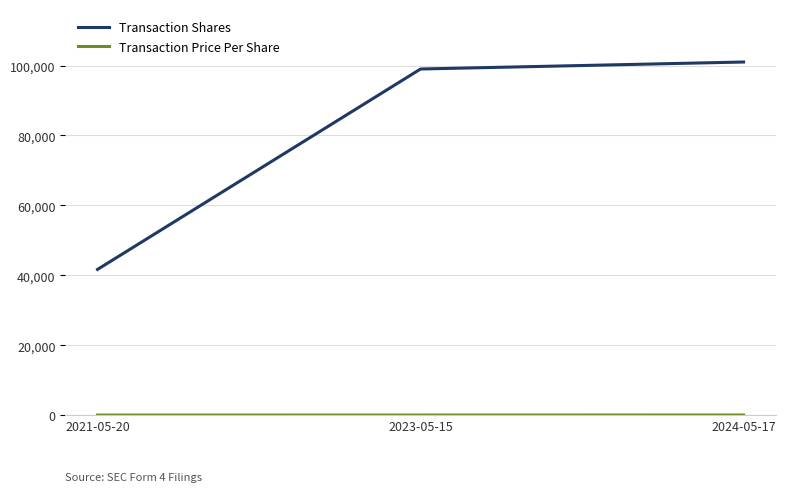

What position from the right is 2023-05-15?

2